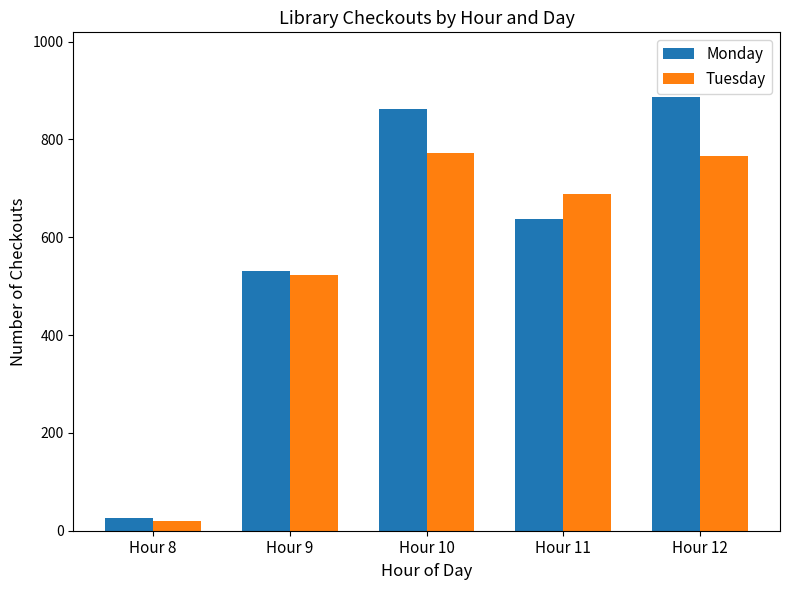

At which category does the chart reach its minimum across all series?

Hour 8